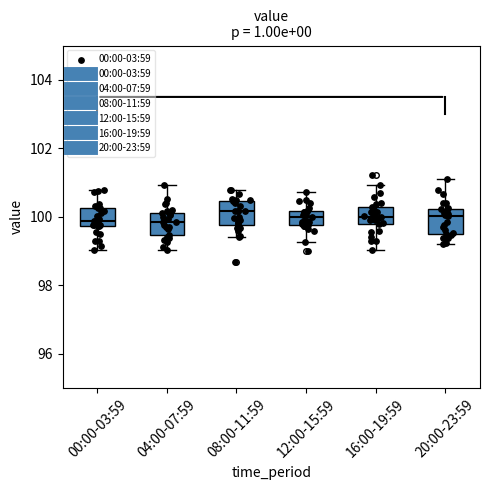

Where does the lower whisker of the box for 00:00-03:59 end on the y-axis? The values are not printed on the chart, so give them approximately, as read against the axis.

99.0